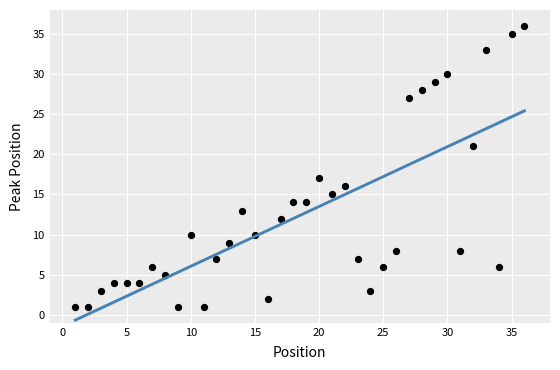

What is the range of X values (max minus min)?

35